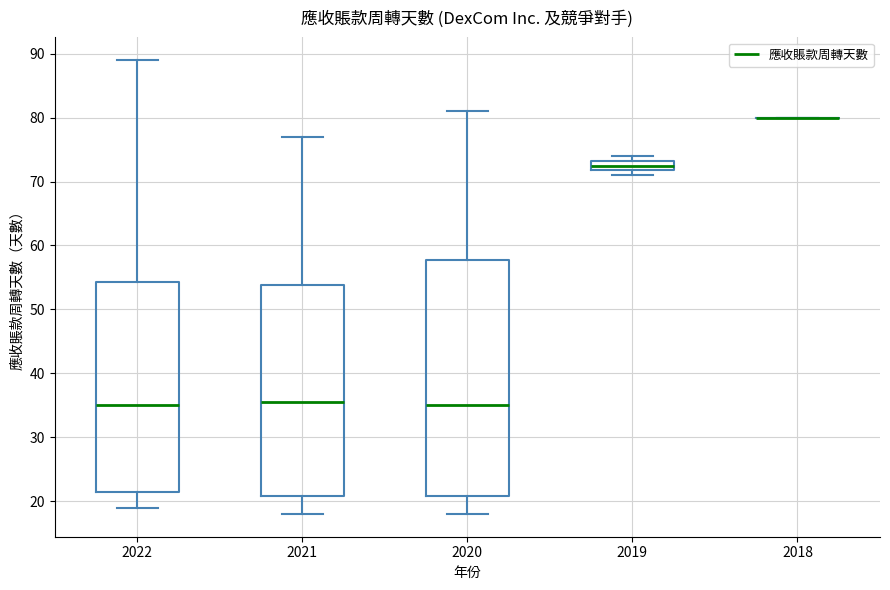

Reading left to right, read every box against the y-axis: the position of its median line, the range the box covers, and the ends of its whiskers. The values are not printed on the chart, so give them approximately, as read against the axis.

2022: median 35, box 22 to 54, whiskers 19 to 89
2021: median 36, box 21 to 54, whiskers 18 to 77
2020: median 35, box 21 to 58, whiskers 18 to 81
2019: median 73 (inside the box), box 72 to 73, whiskers 71 to 74
2018: box collapsed to a line at 80, whiskers 80 to 80